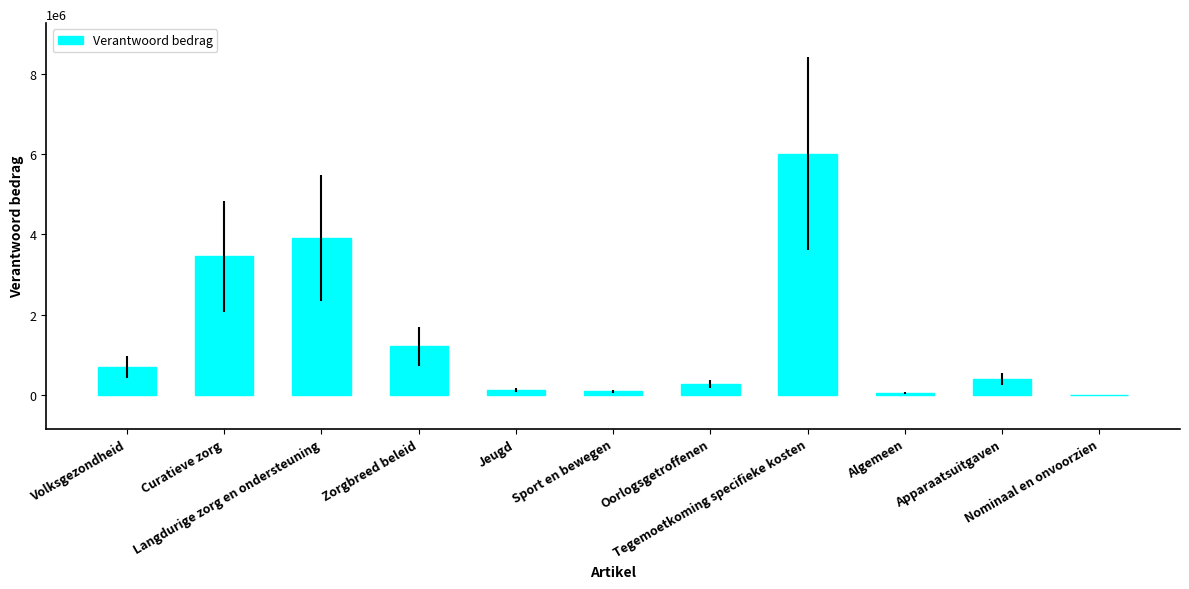

What is the ratio of the value at Jeugd to the value at Oorlogsgetroffenen?

0.5